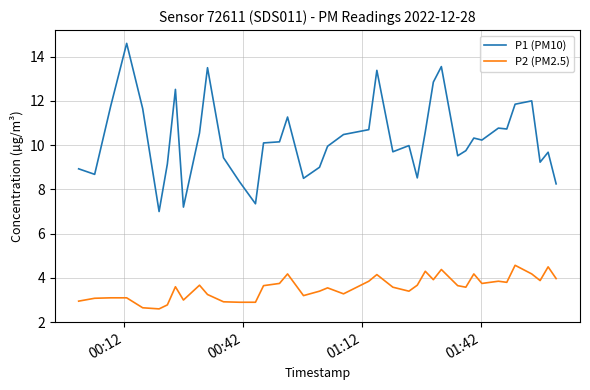

What is the difference between the maximum and minimum values in the P1 (PM10) series?

7.6